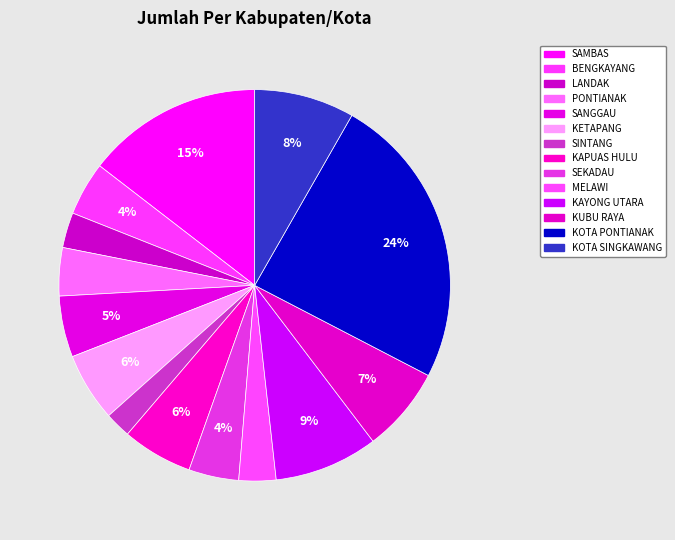

To the nearest percent, what is the difference between the KUBU RAYA and MELAWI slice percentages?

4%